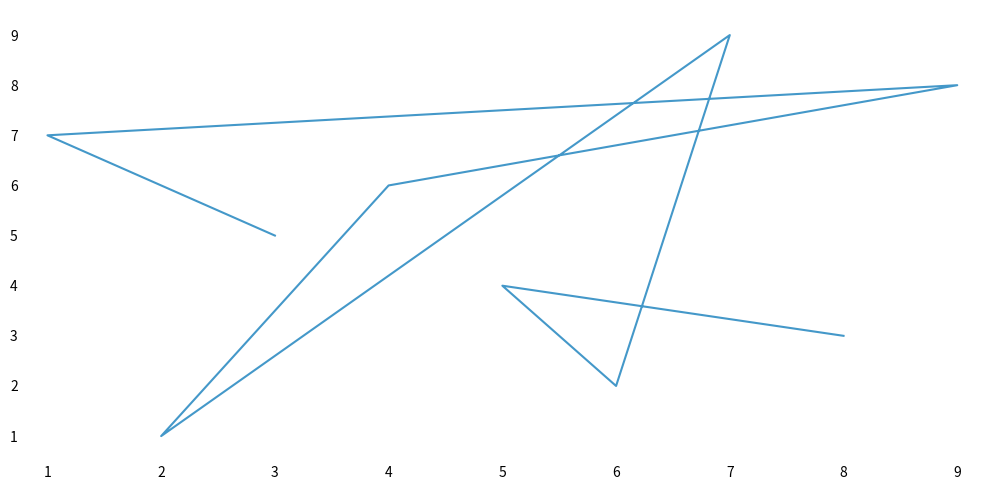

Is this an area chart (filled region under the line)?

No